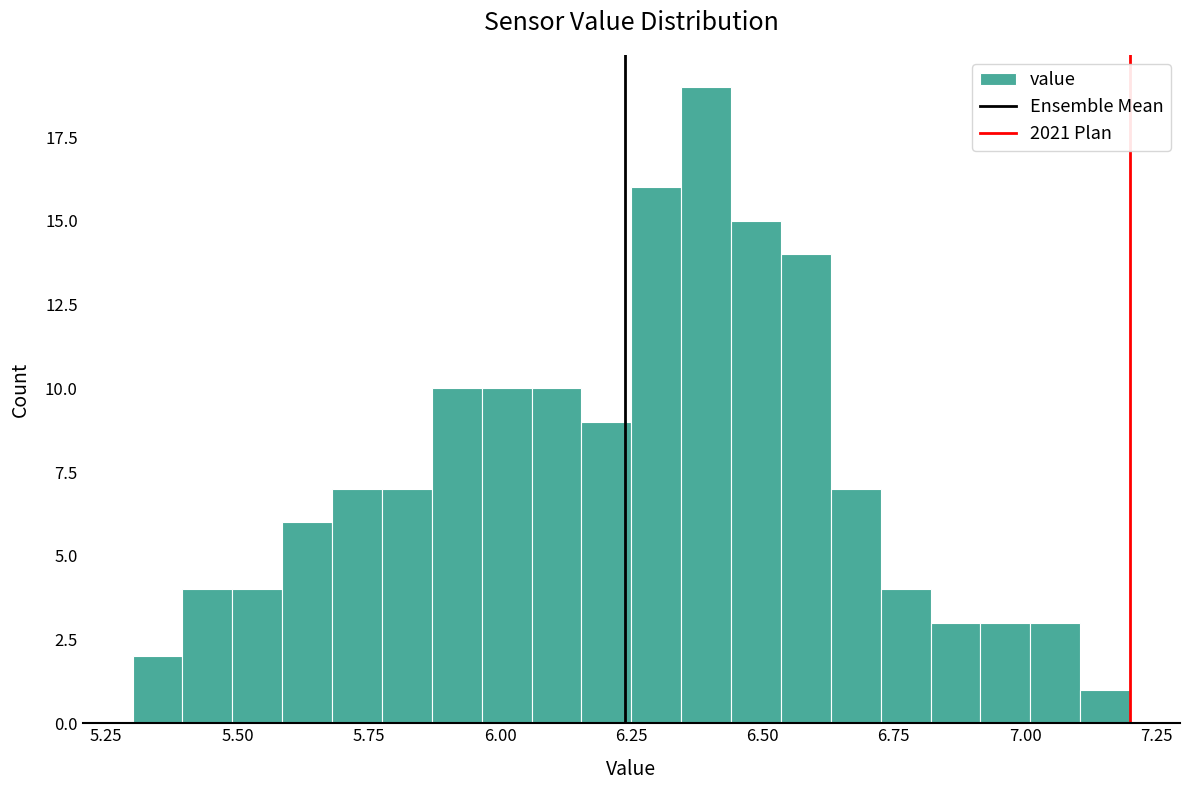

Around what value on the x-axis is the tallest bar? Give the approximate position of its centre, as read against the axis.

6.40